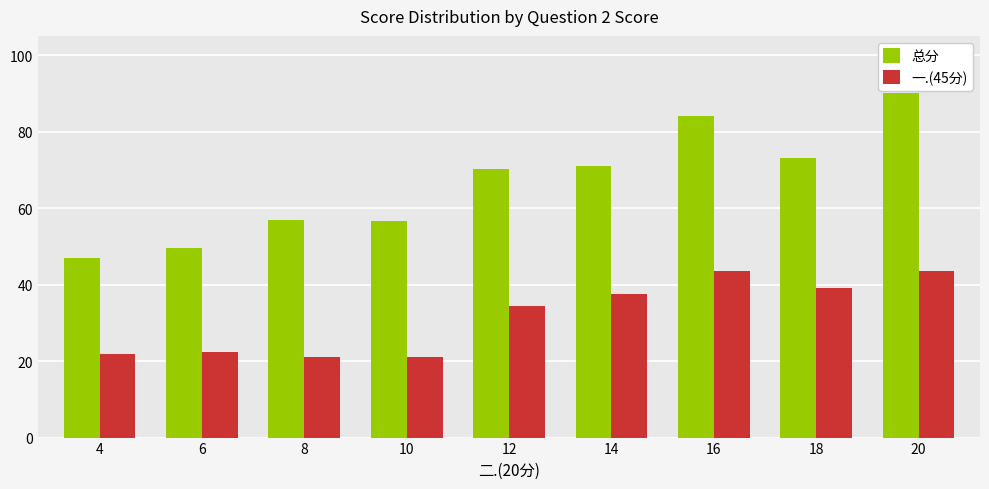

What is the value of the 一.(45分) bar at the 4th from the left?

21.0